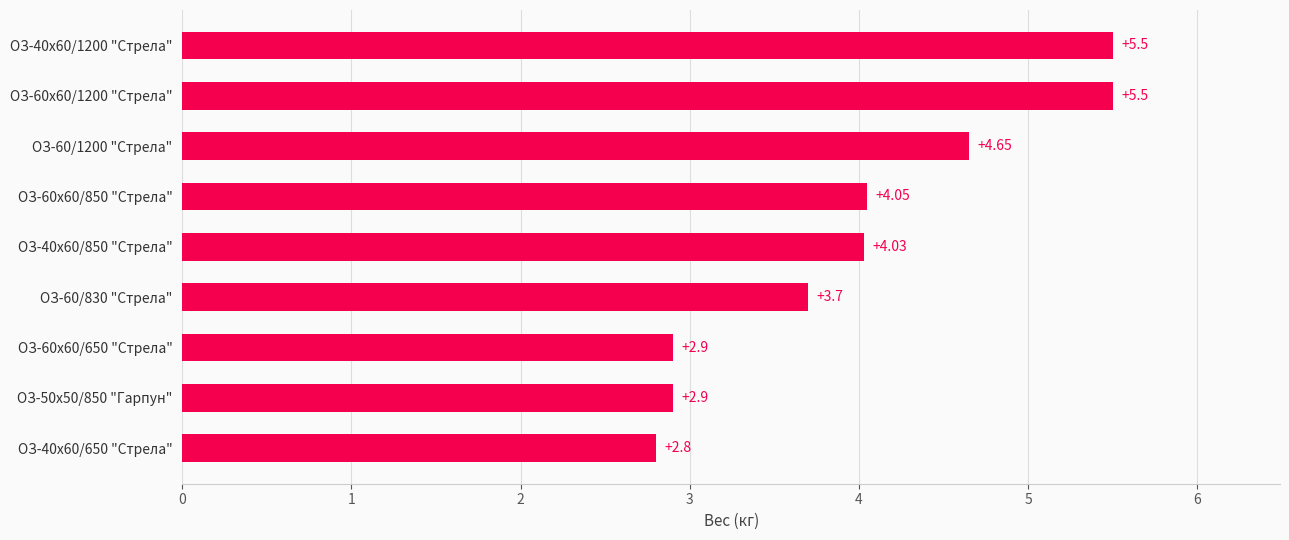

Approximately how many times larger is the value at ОЗ-60х60/850 "Стрела" compared to ОЗ-50х50/850 "Гарпун"?

1.4